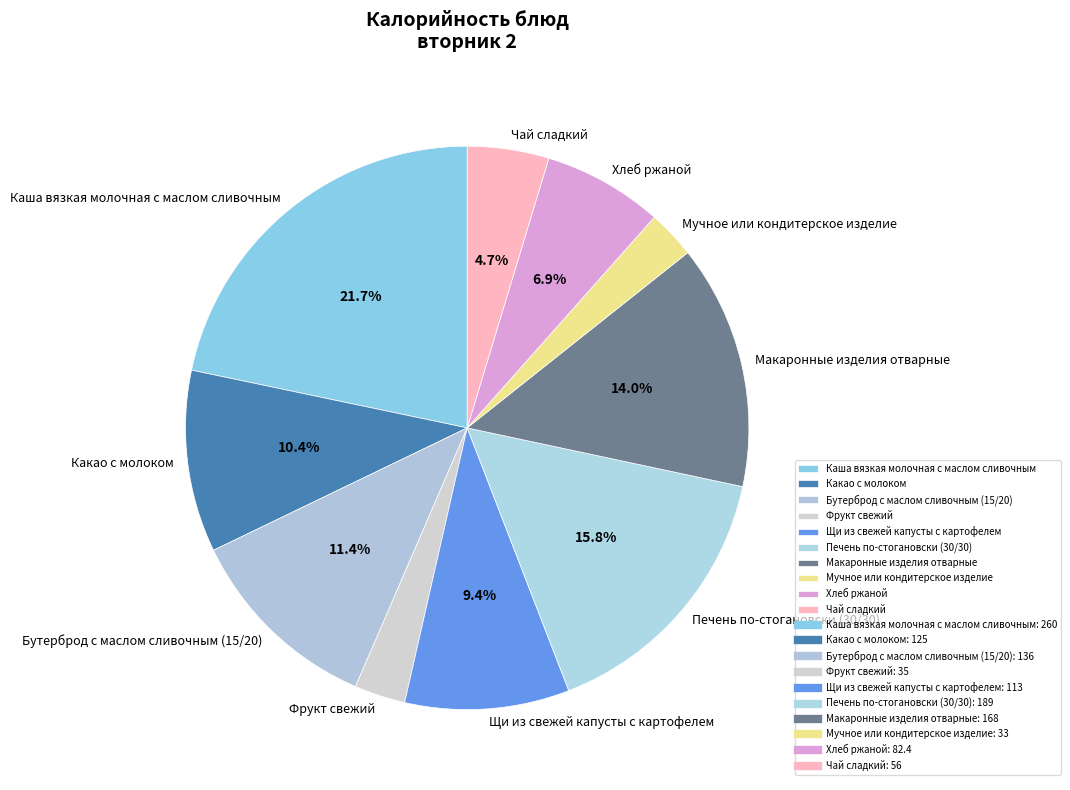

Does any single category account for the majority?

No